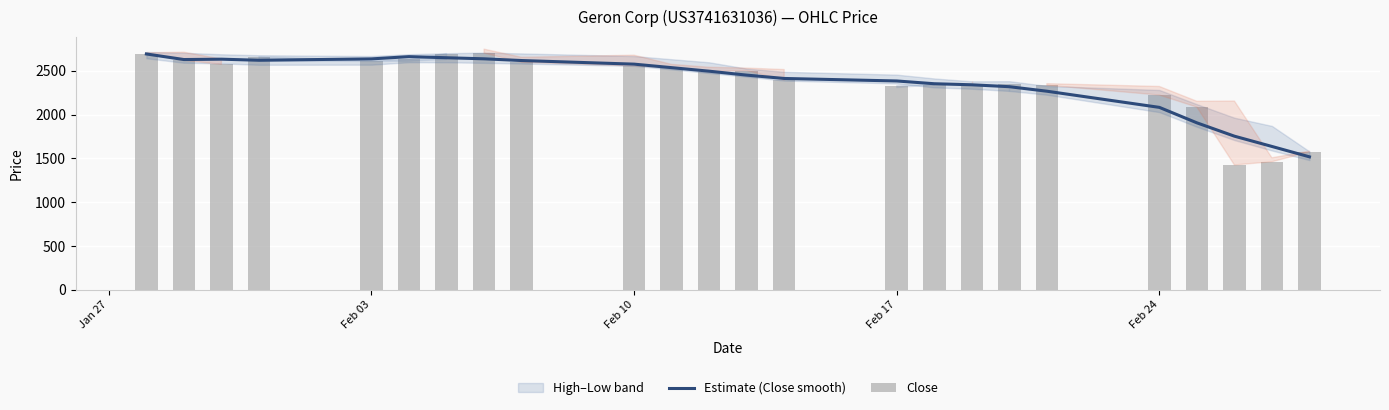

Between Feb 10 and Feb 17, which series saw the biggest shift?

Close